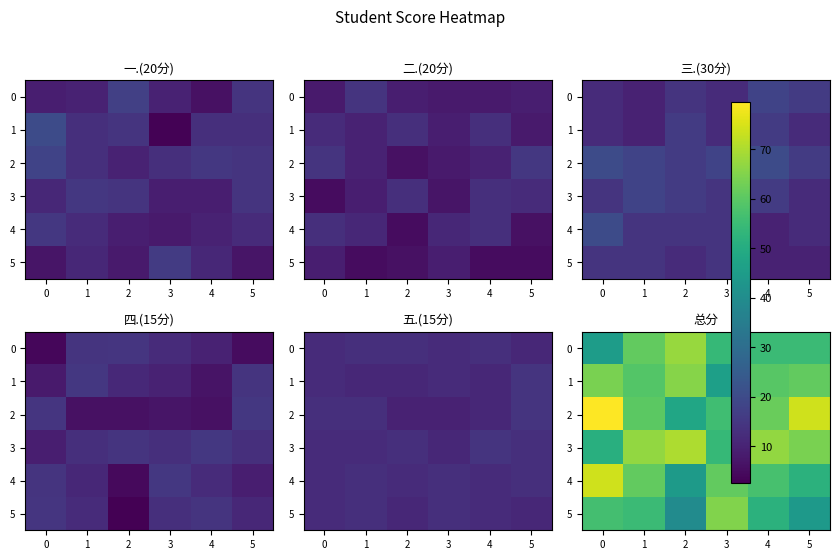

True or false: 3 has a value of 108.4 at 1.

False